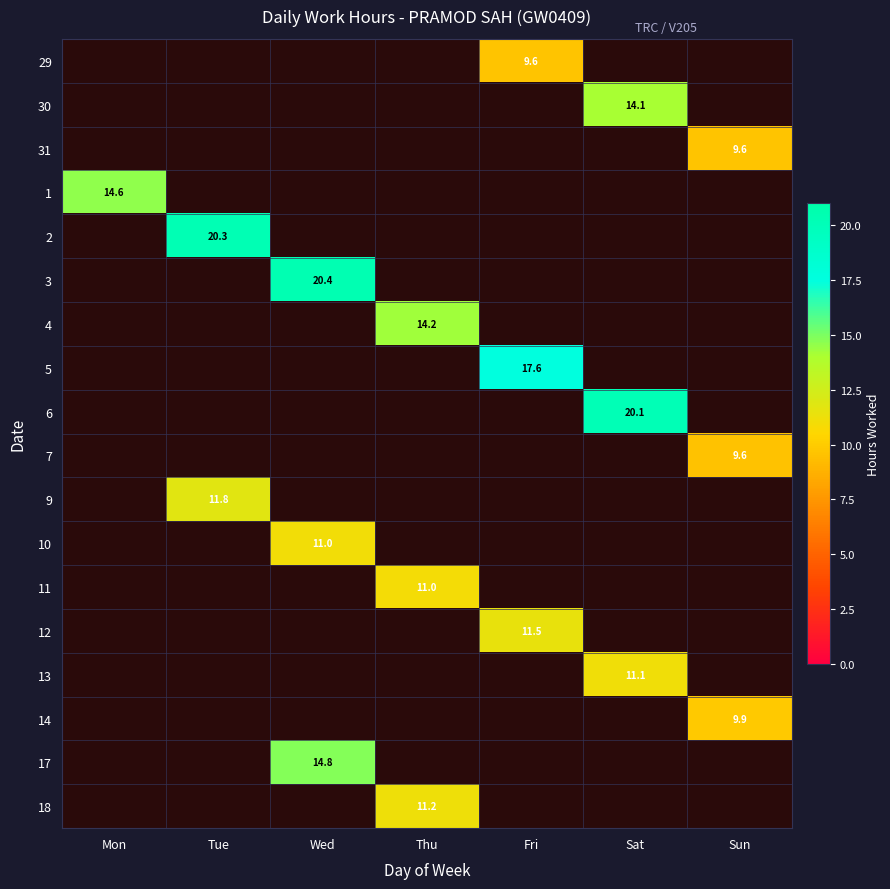

How many positive values does the 6 series have?

1